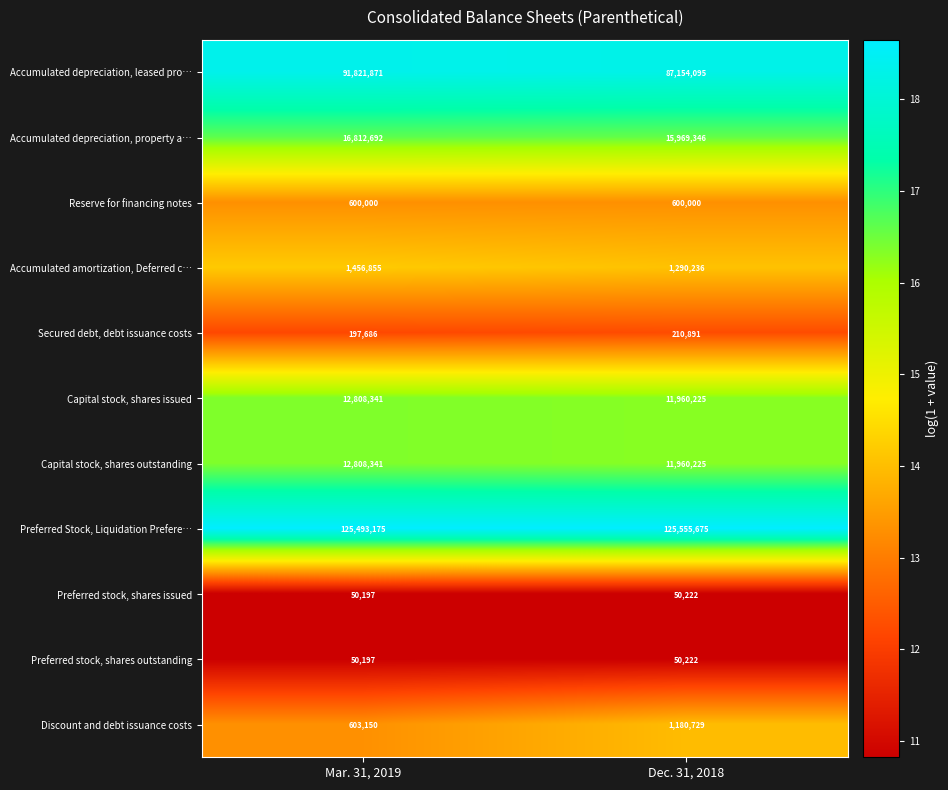

At which label is Discount and debt issuance costs closest to 891939?

Mar. 31, 2019